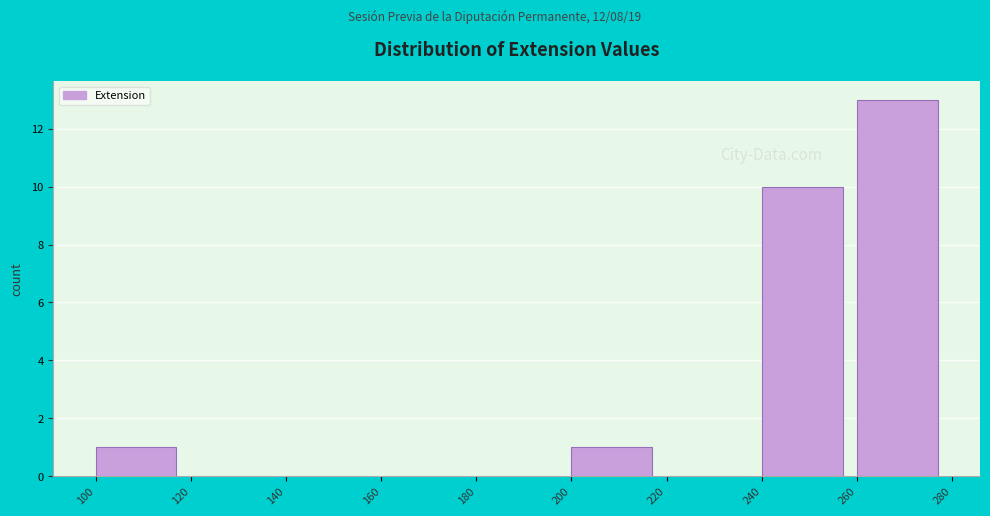

Reading left to right, list every bar in this chart as the range it spans on the x-axis followed by its height. The values are not printed on the chart, so give them approximately, as read against the axis.

100 to 120: 1
120 to 140: 0
140 to 160: 0
160 to 180: 0
180 to 200: 0
200 to 220: 1
220 to 240: 0
240 to 260: 10
260 to 280: 13